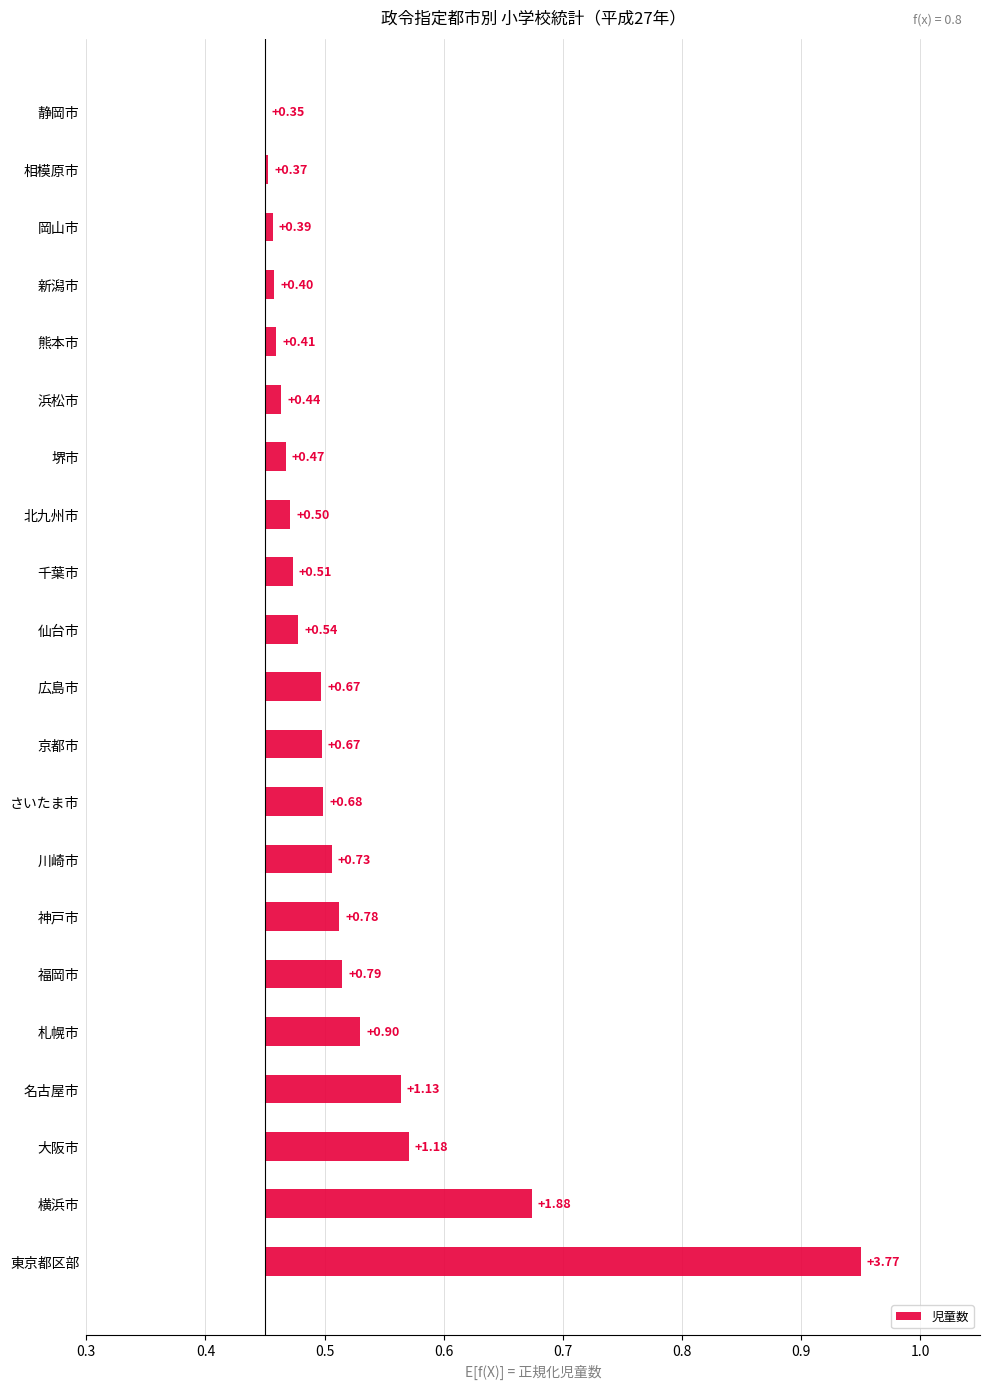

What is the difference between the maximum and second lowest values?

0.5